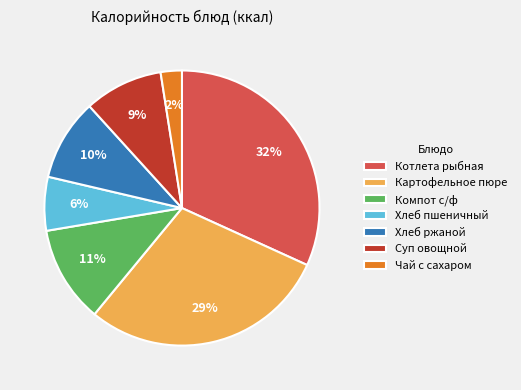

Which category has the biggest portion of the pie?

Котлета рыбная